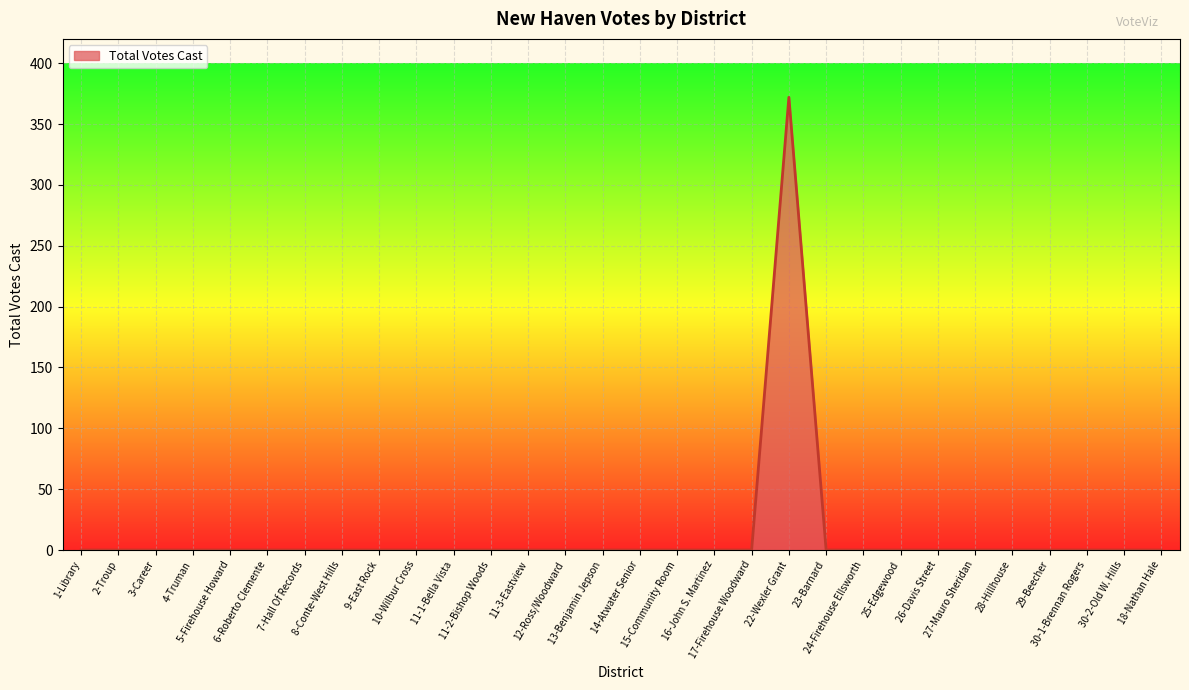

What is the greatest value displayed?

372